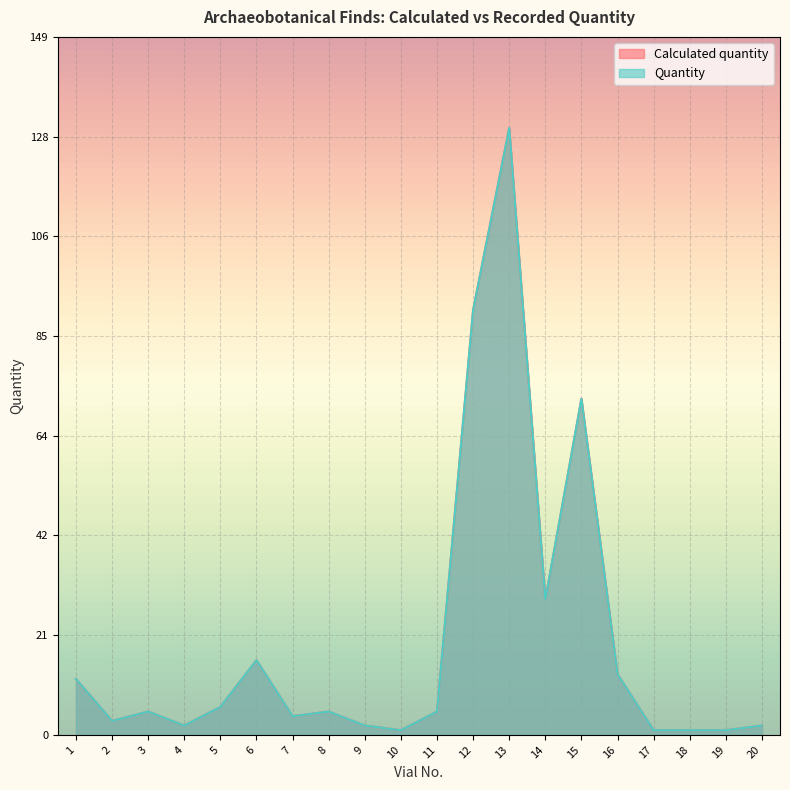

Reading left to right, what are all the values shown in this chart?

Calculated quantity: 1=12	2=3	3=5	4=2	5=6	6=16	7=4	8=5	9=2	10=1	11=5	12=91	13=130	14=29	15=72	16=13	17=1	18=1	19=1	20=2
Quantity: 1=12	2=3	3=5	4=2	5=6	6=16	7=4	8=5	9=2	10=1	11=5	12=91	13=130	14=29	15=72	16=13	17=1	18=1	19=1	20=2